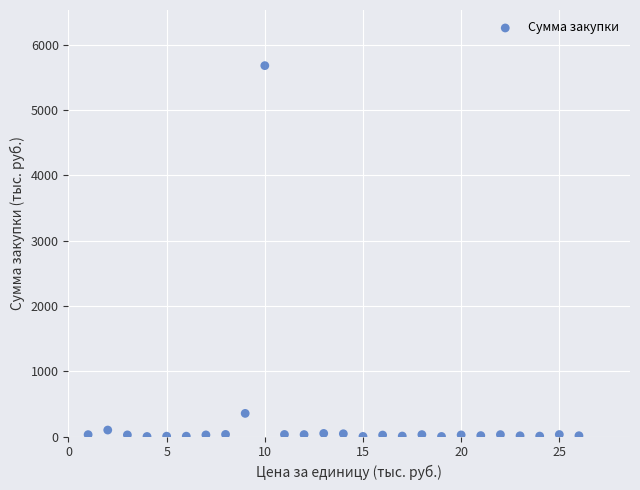

What is the range of X values (max minus min)?

25.0